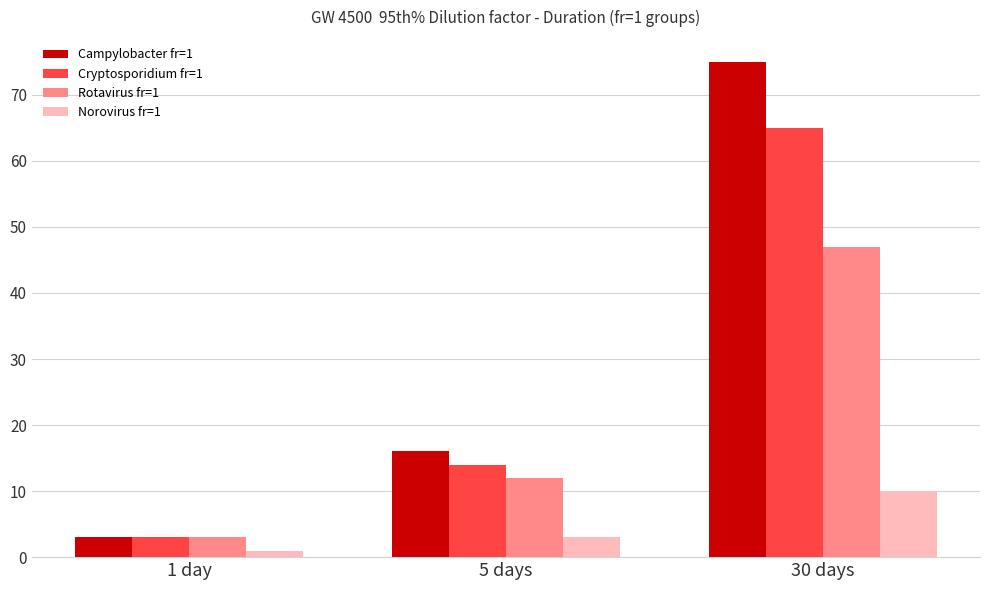

List the series in order of their peak value, highest first.

Campylobacter fr=1, Cryptosporidium fr=1, Rotavirus fr=1, Norovirus fr=1